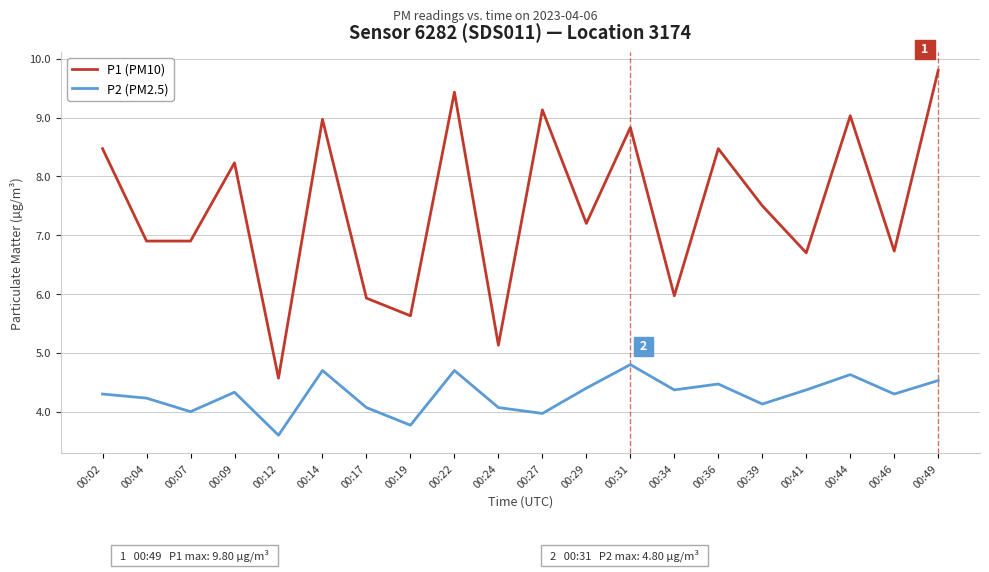

At which label does P2 (PM2.5) first exceed 4?

00:02